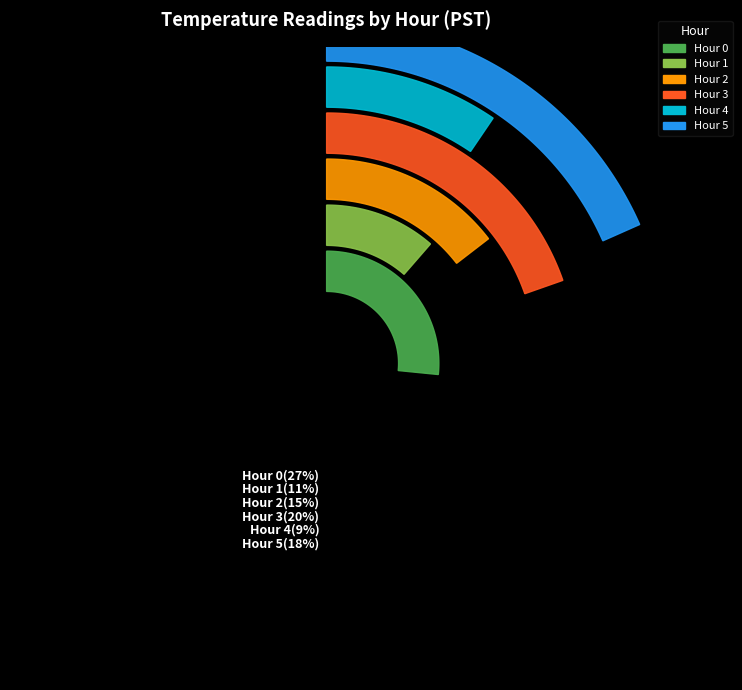

Rank the categories by value from highest to lowest.

Hour 0, Hour 3, Hour 5, Hour 2, Hour 1, Hour 4